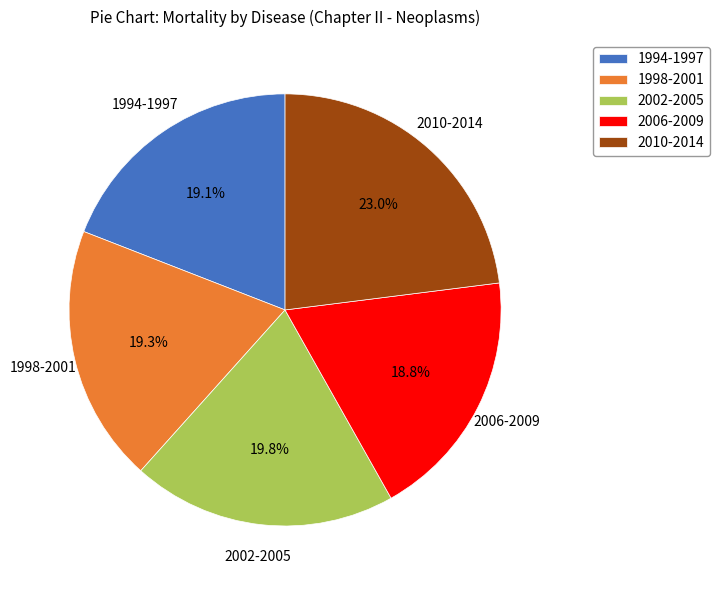

What is the ratio of the value at 1994-1997 to the value at 2006-2009?

1.0